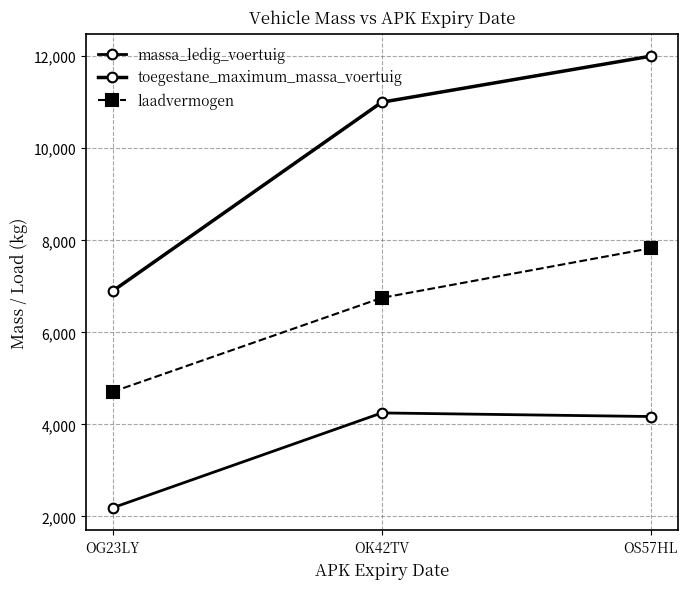

What is the difference between the toegestane_maximum_massa_voertuig values at OG23LY and OK42TV?

4100